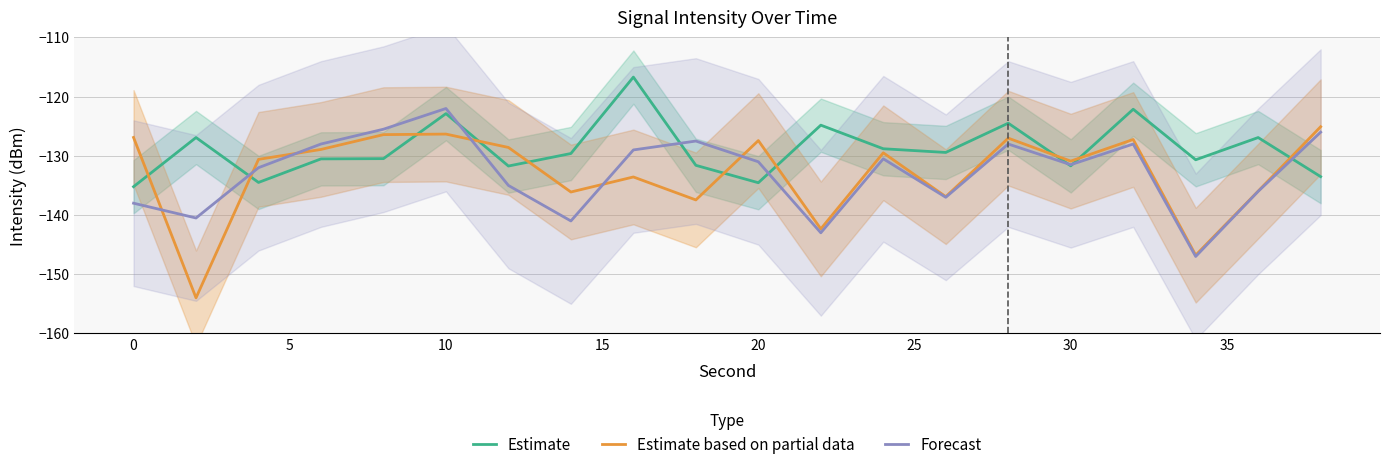

Which series has the largest range (max minus min)?

Estimate based on partial data